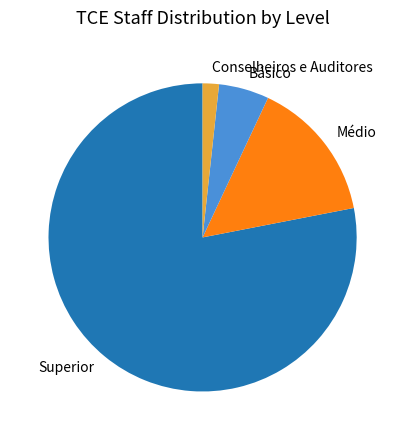

Which category has the smallest portion of the pie?

Conselheiros e Auditores